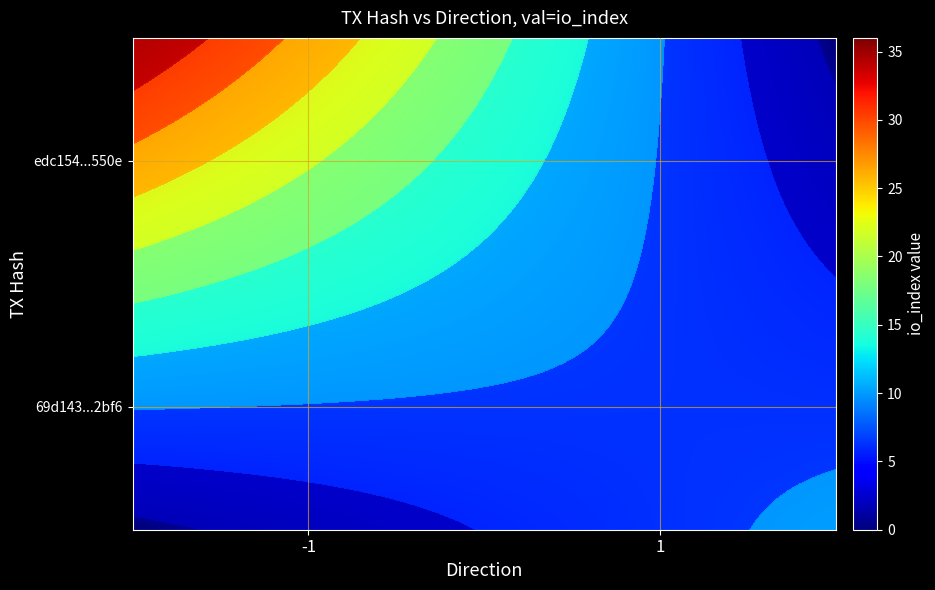

The edc154bdb863825b5c4961180543fe9c716550e series shows 53 at io_index. True or false?

False